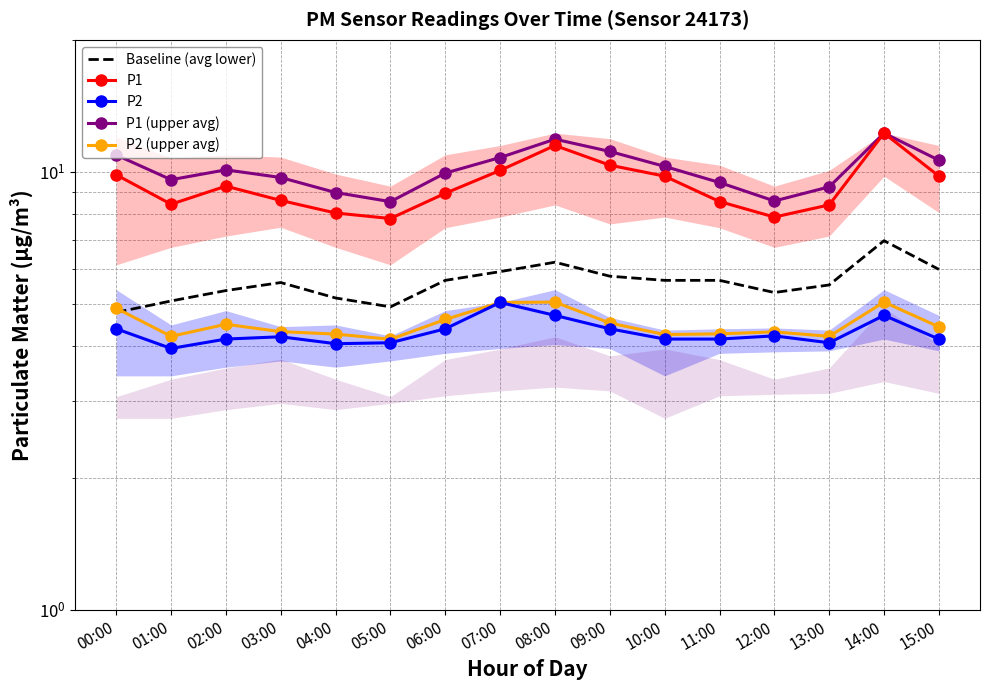

Rank the series by their maximum value, from lowest to highest.

P2, P2 (upper avg), Baseline (avg lower), P1, P1 (upper avg)